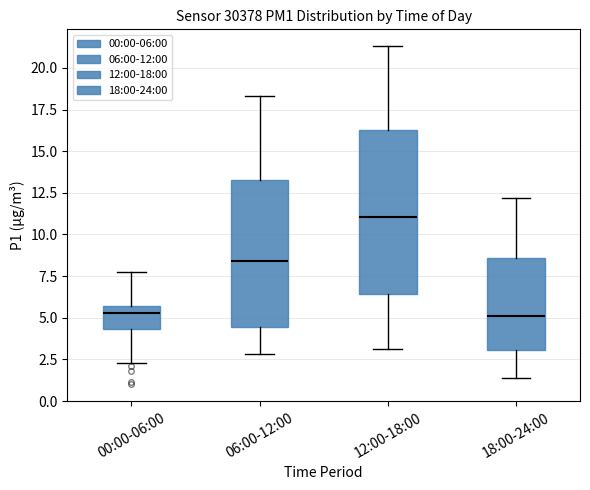

Reading left to right, transcribe this box plot: for each box, give where its median line is, the range the box spans, and where its two whiskers end, as read against the y-axis. The values are not printed on the chart, so give them approximately, as read against the axis.

00:00-06:00: median 5.5 (just below the box's upper edge), box 4.5 to 5.5, whiskers 2.5 to 8.0
06:00-12:00: median 8.5, box 4.5 to 13.5, whiskers 3.0 to 18.5
12:00-18:00: median 11.0, box 6.5 to 16.5, whiskers 3.0 to 21.5
18:00-24:00: median 5.0, box 3.0 to 8.5, whiskers 1.5 to 12.0